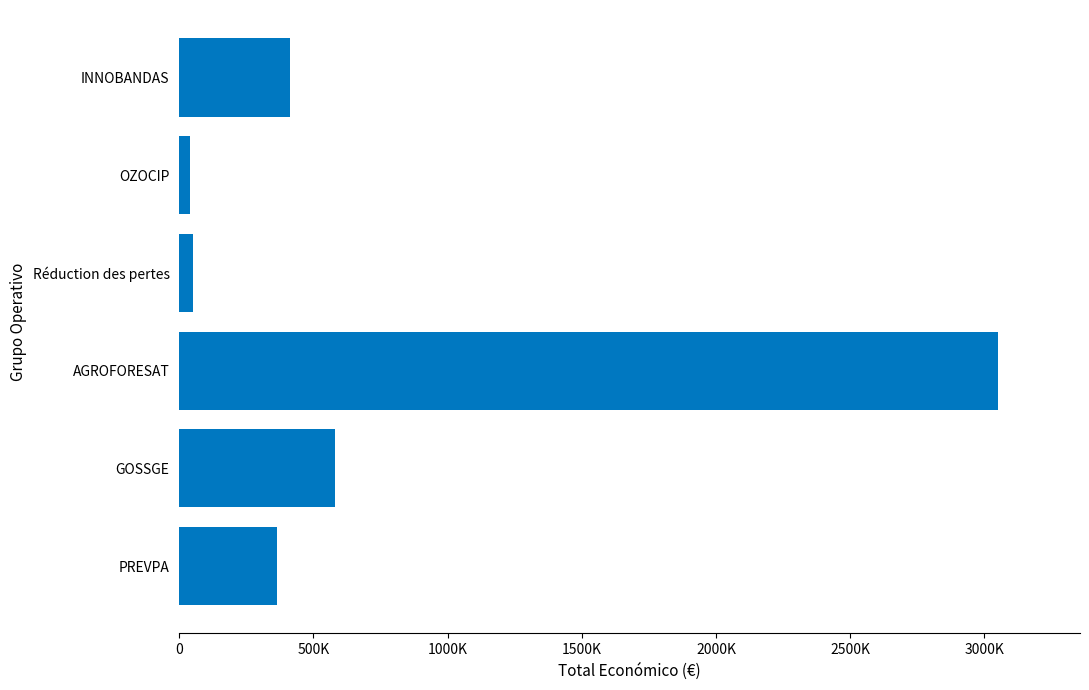

Are the bars horizontal?

Yes